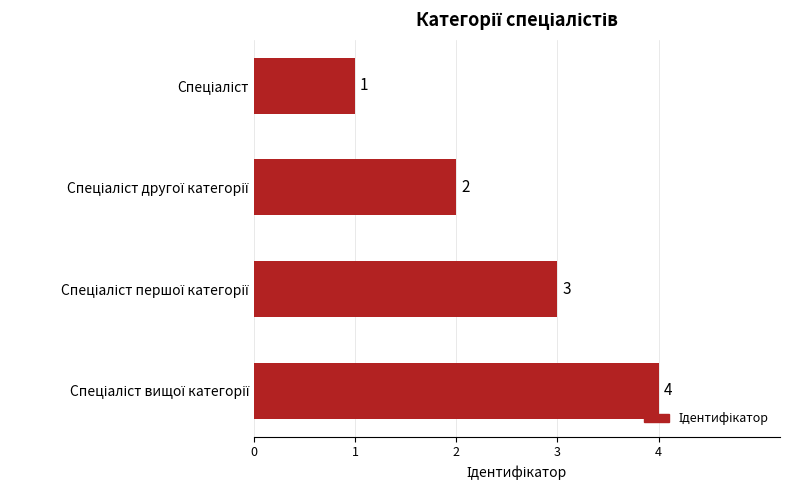

How many values are between 2 and 4?

3